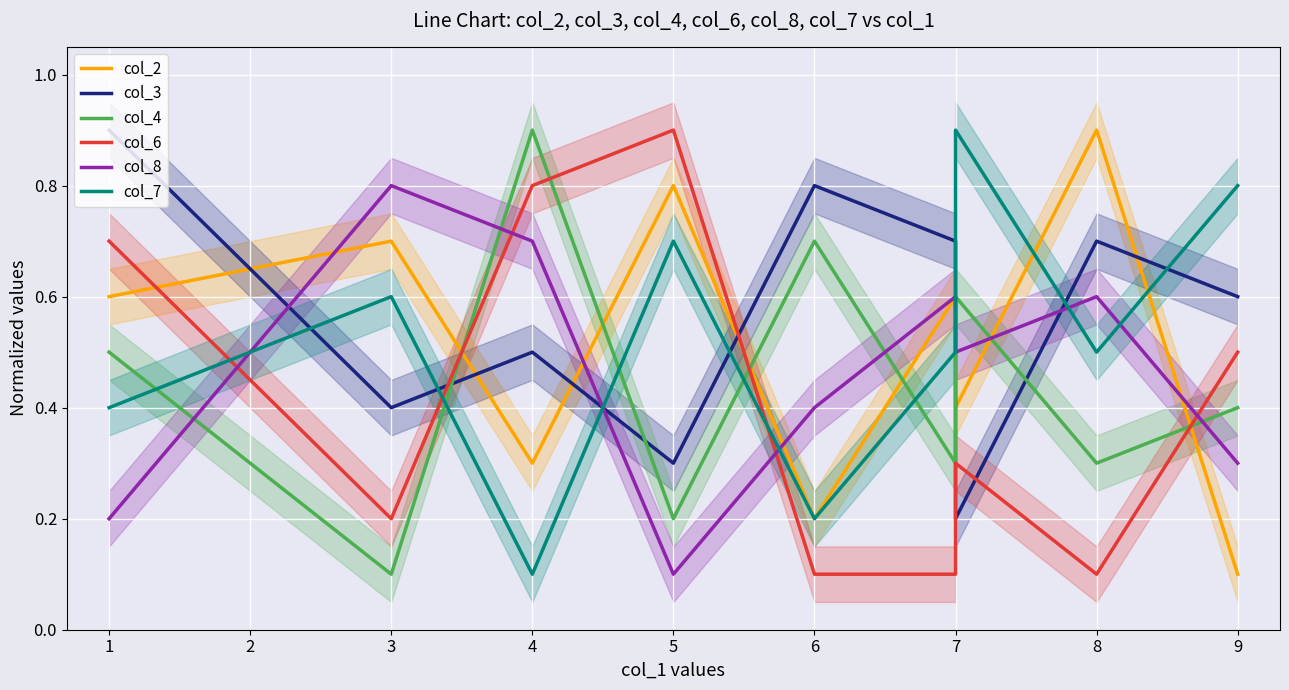

What is the maximum value shown in the chart?

0.9